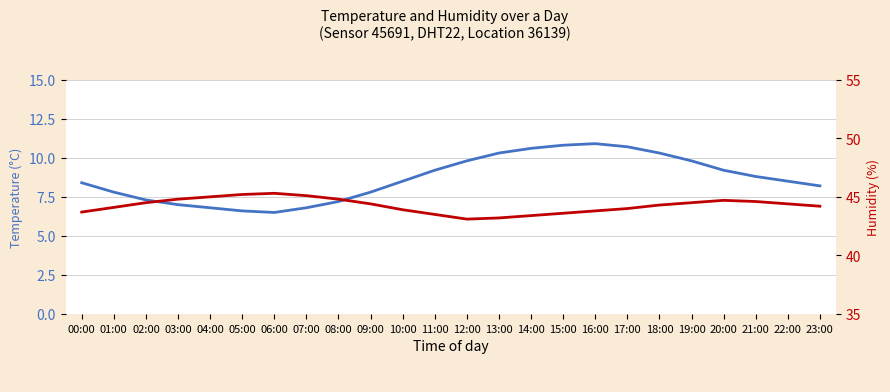

Which label corresponds to the smallest value in the chart?

06:00